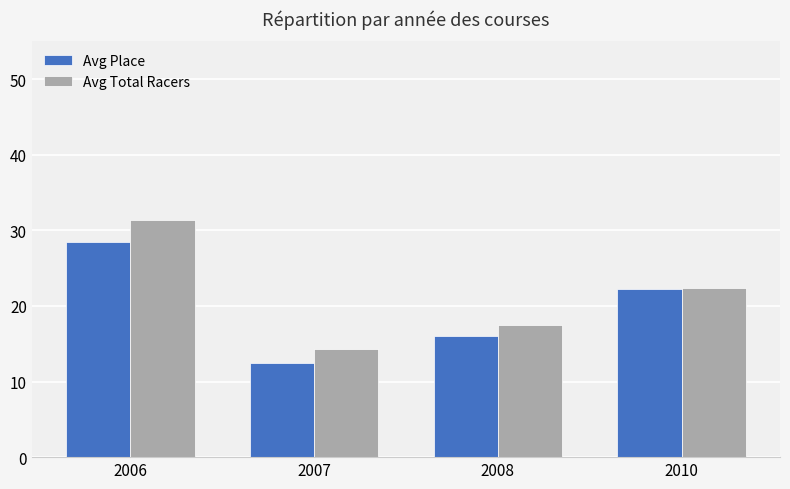

Where is Avg Place nearest to the value 20?

2010